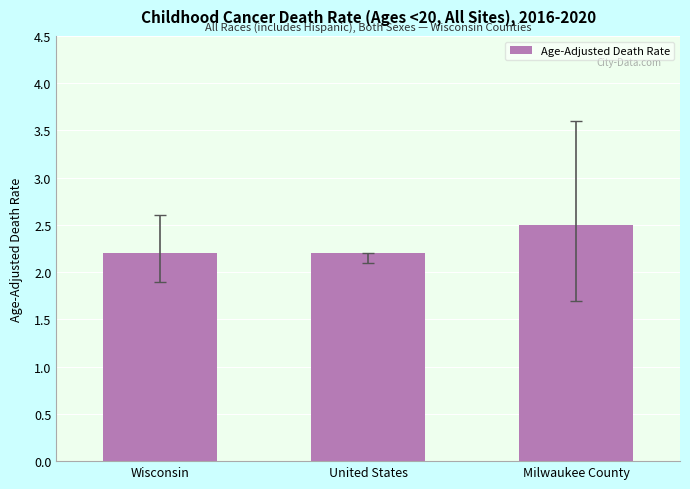

How many values are between 2 and 3?

3